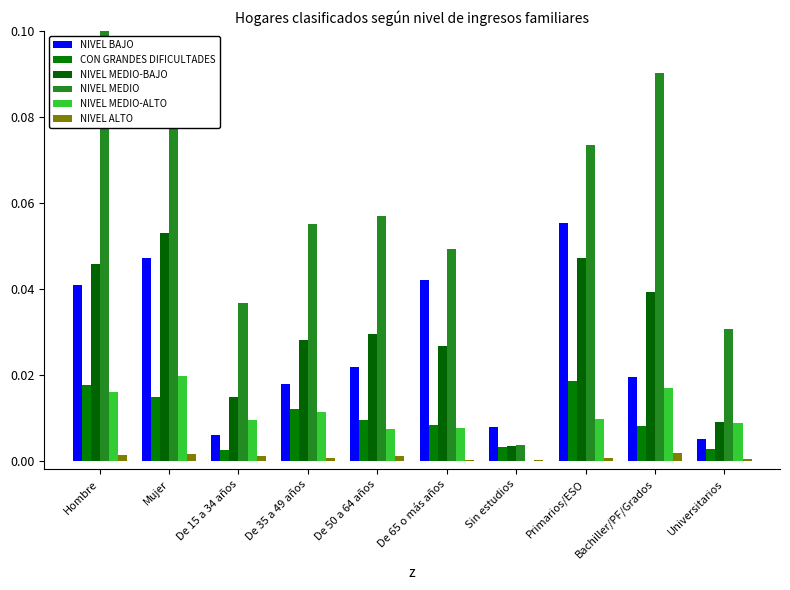

What is the total value across all series at De 35 a 49 años?

0.1